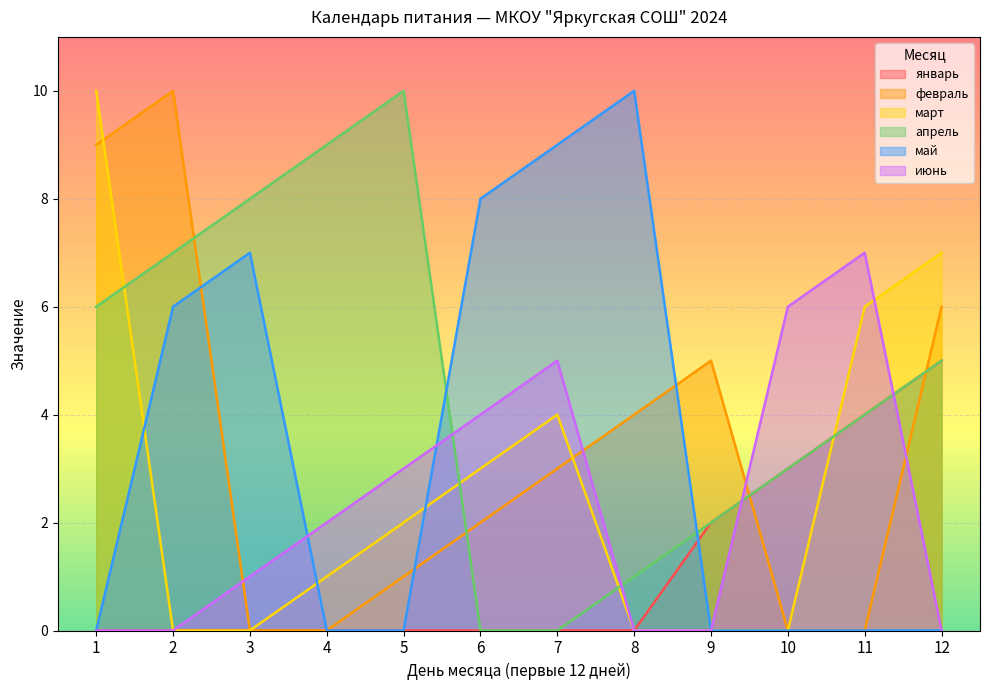

What is the difference between the февраль values at 1 and 10?

9